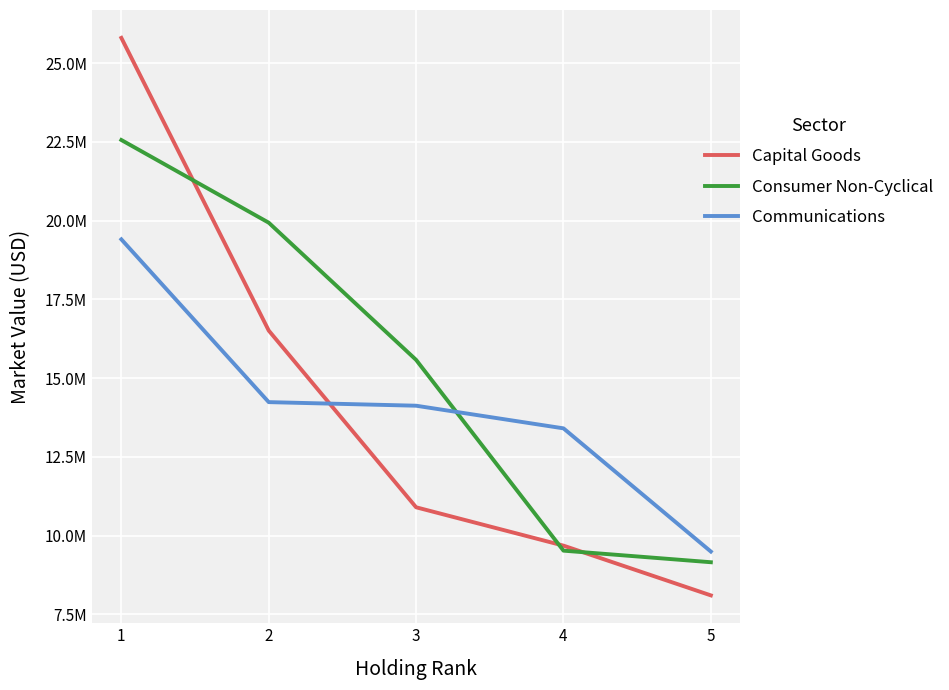

What are all the series names shown in the legend?

Capital Goods, Consumer Non-Cyclical, Communications